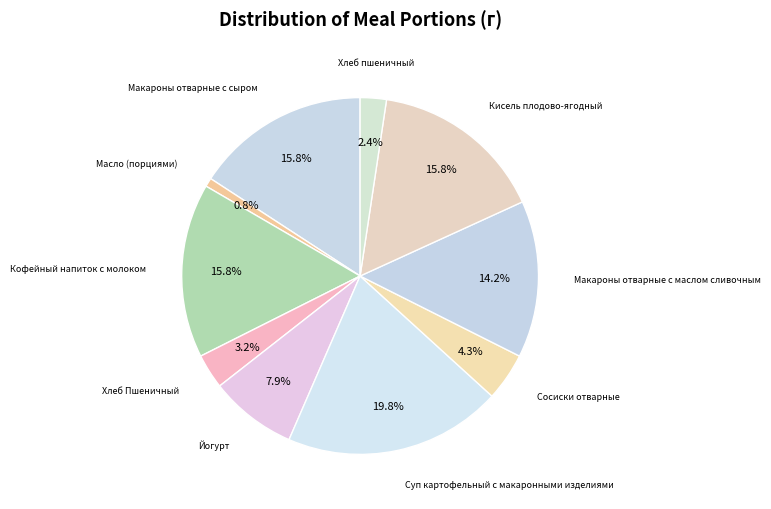

Count the number of slices in the pie.

10